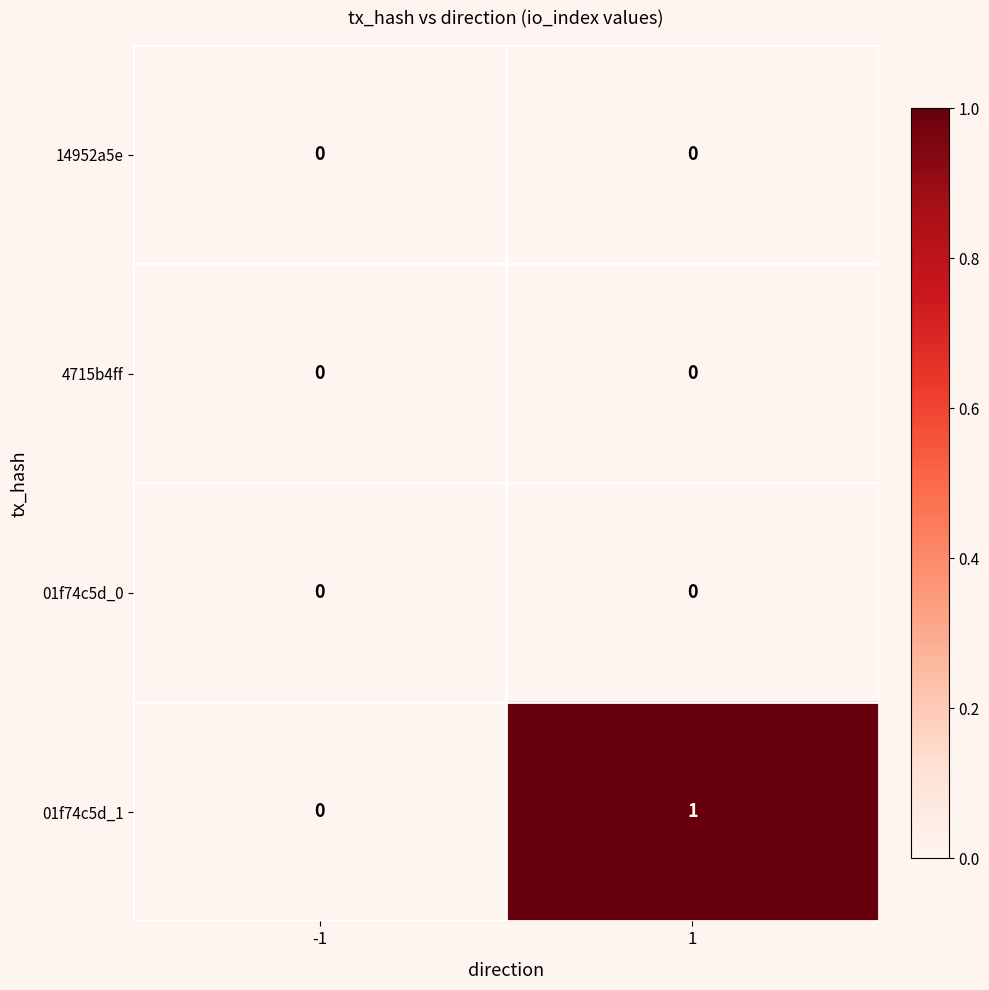

Which series has the widest spread of values?

01f74c5d_1